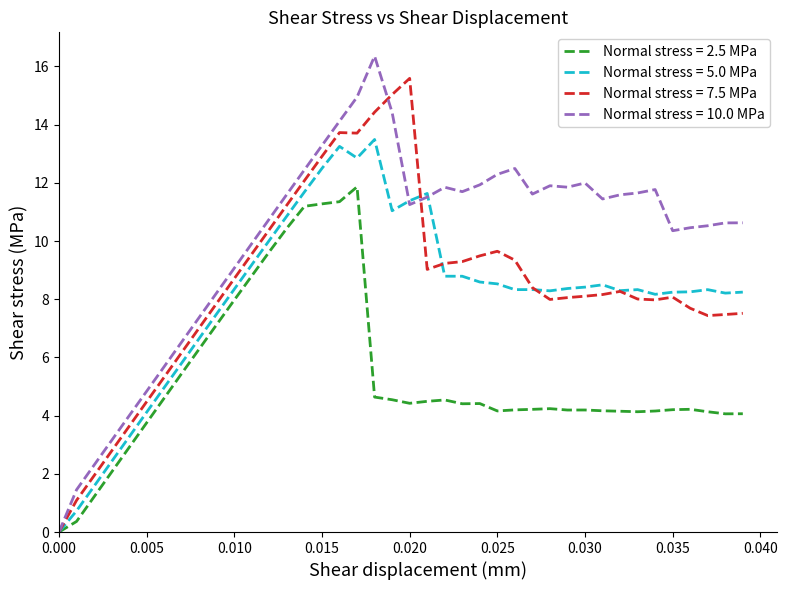

Which series has the largest total across all categories?

Normal stress = 10.0 MPa